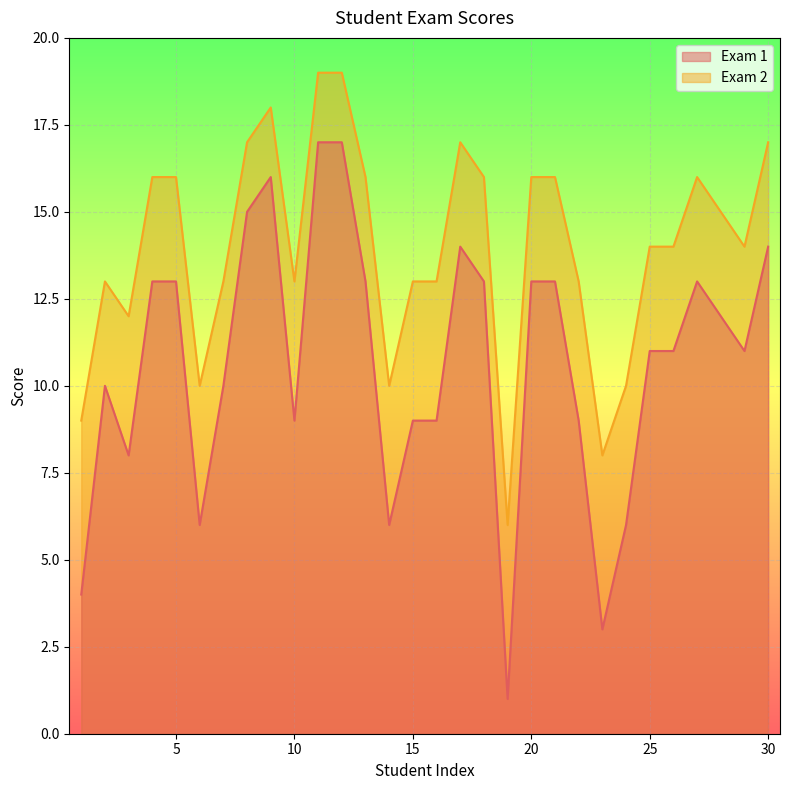

What is the spread (max minus min) of values at 7?

3